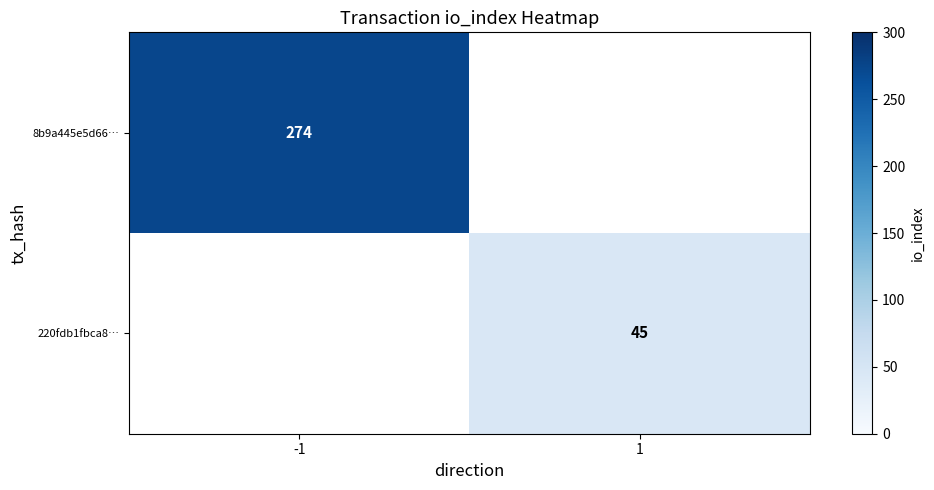

The value of 220fdb1fbca8… at 1 is 22. True or false?

False